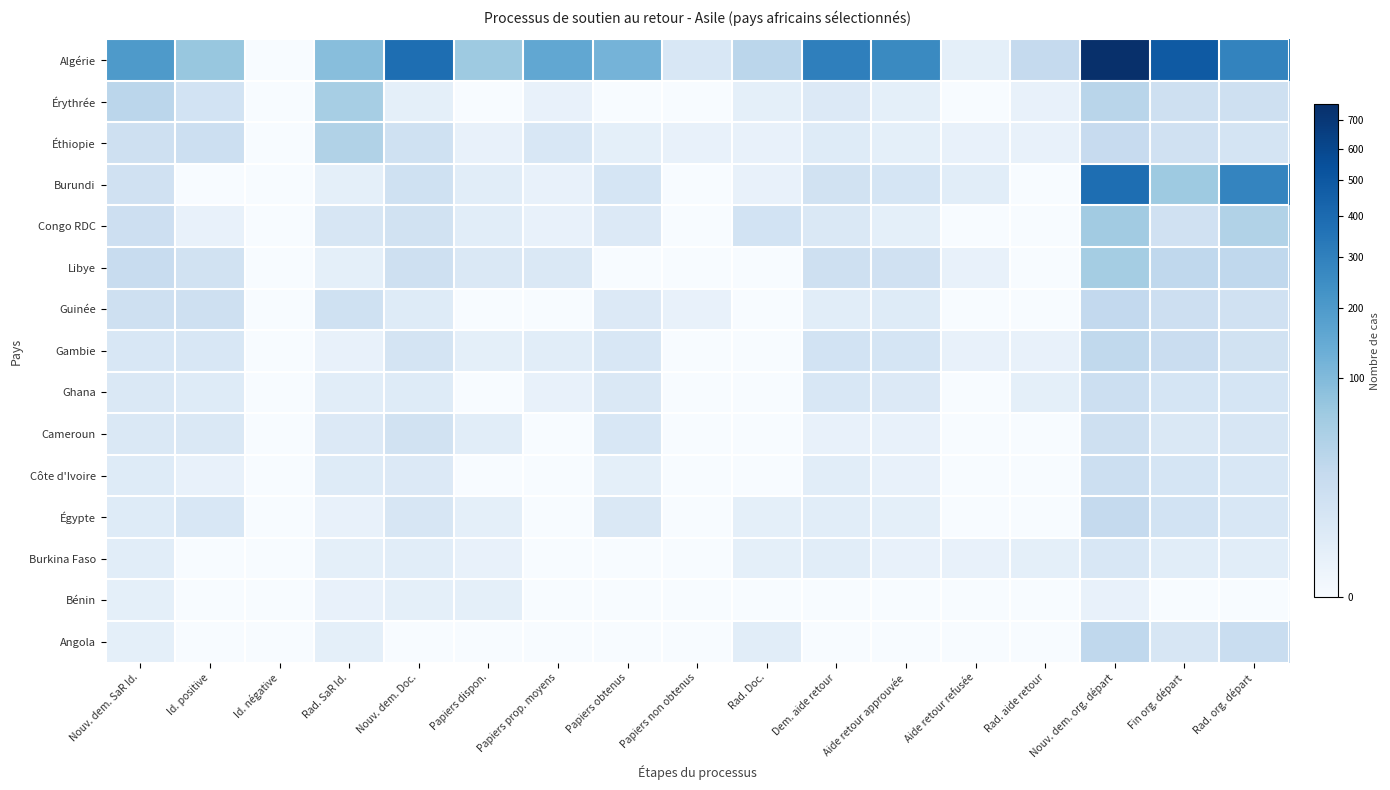

Which series has the largest range (max minus min)?

Algérie